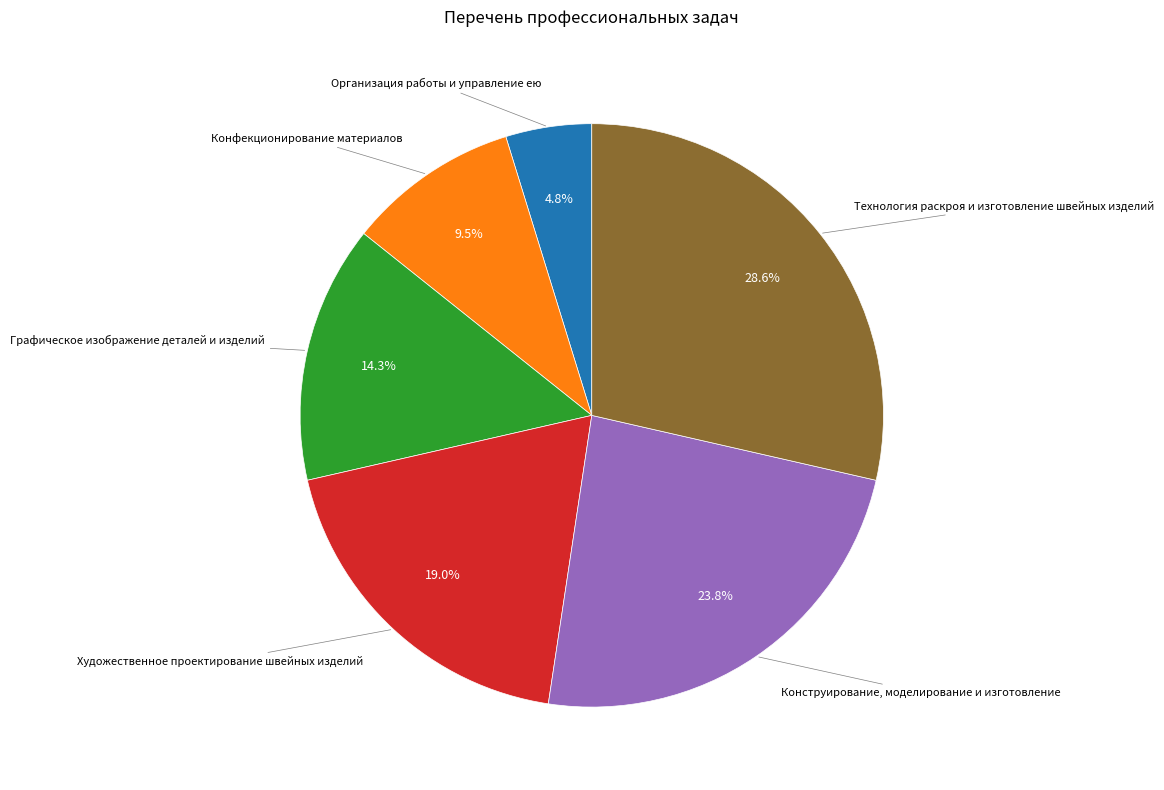

Is there any slice that represents more than half of the pie?

No